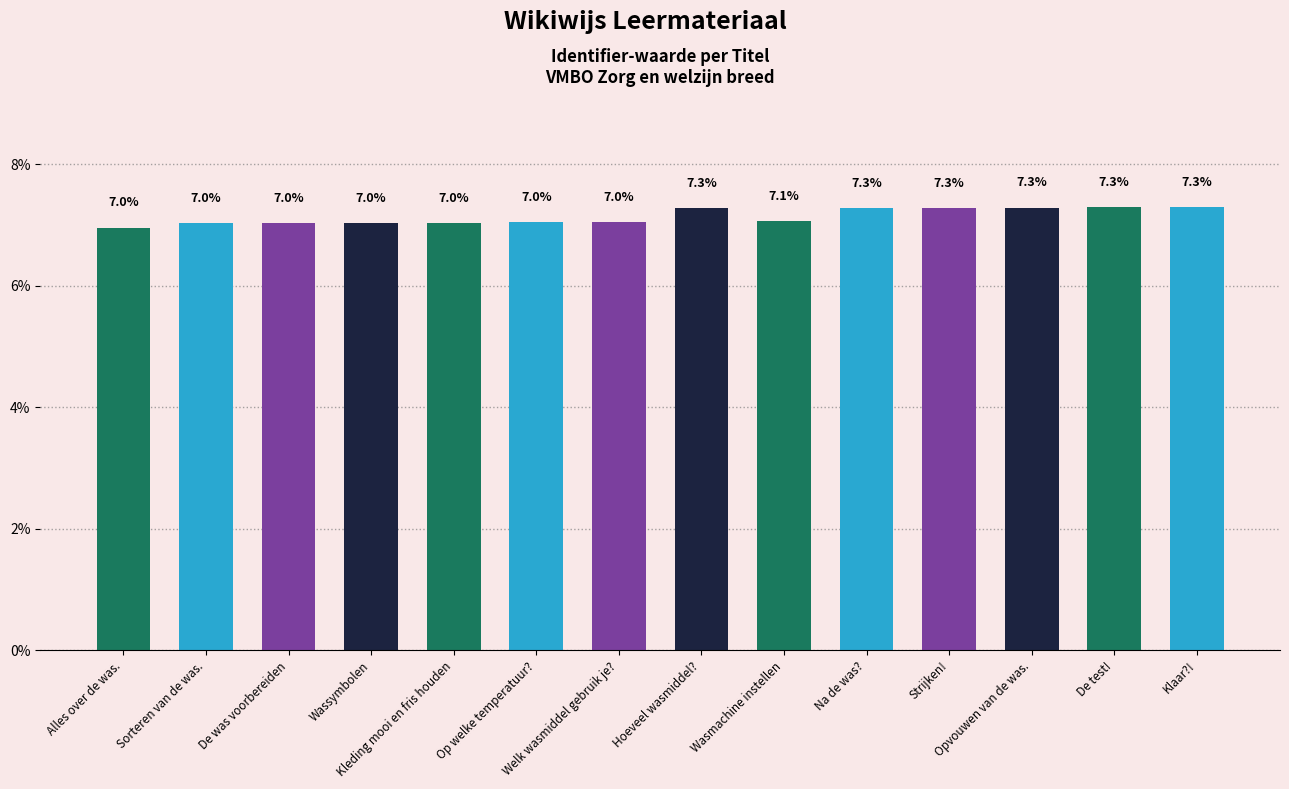

Where does the data first go above 7?

Sorteren van de was.